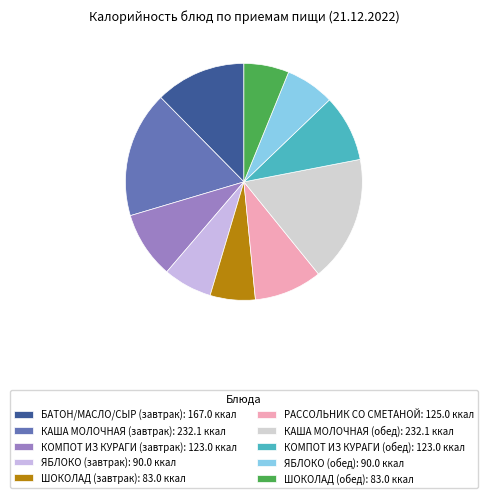

Is ШОКОЛАД (обед) the majority of the pie?

No